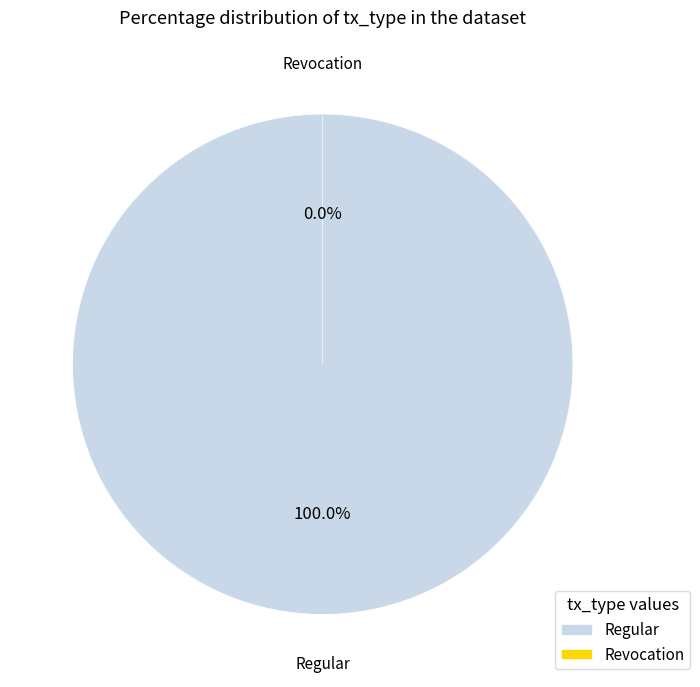

The Regular slice represents 100% of the pie. True or false?

True